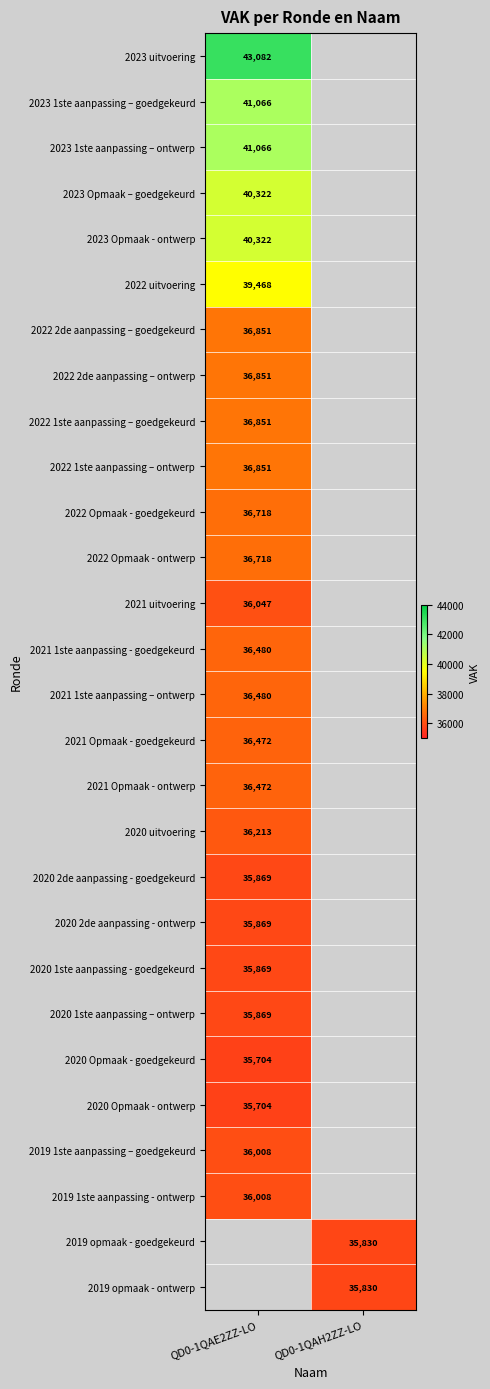

The 2020 uitvoering series shows 8861 at QD0-1QAE2ZZ-LO. True or false?

False